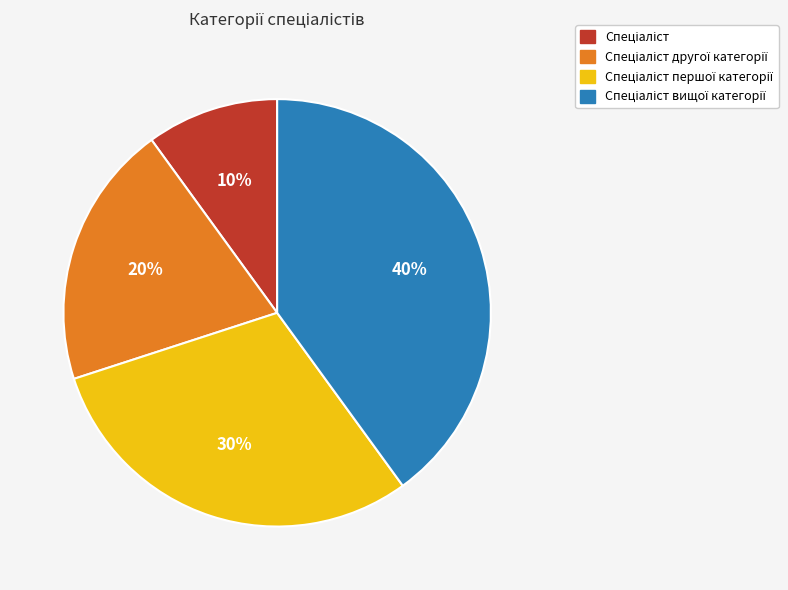

Is there a majority slice in this chart?

No